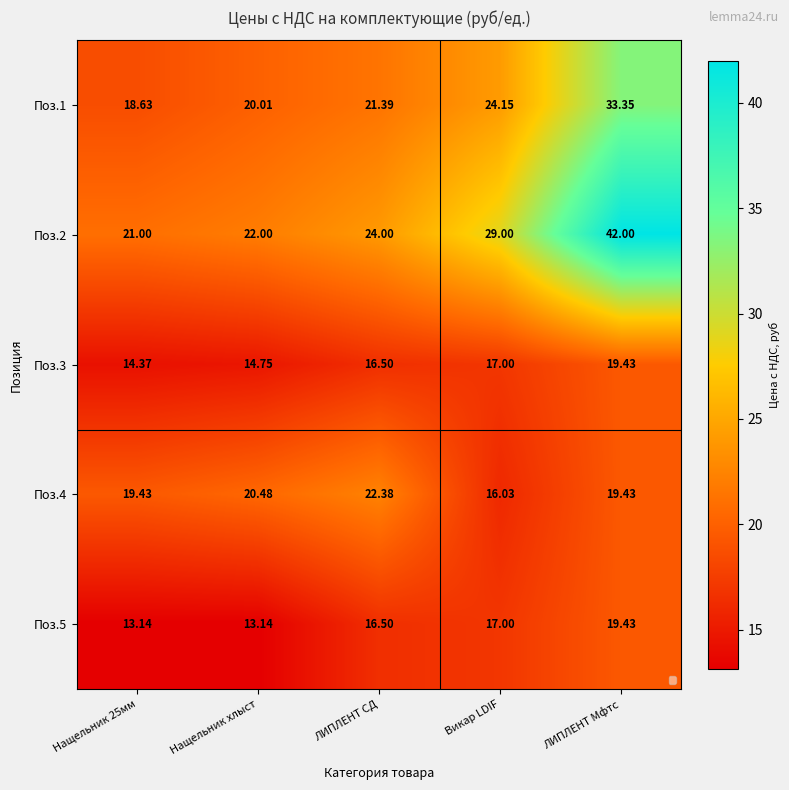

What is the difference between the highest and lowest values at ЛИПЛЕНТ Мфтс?

22.6